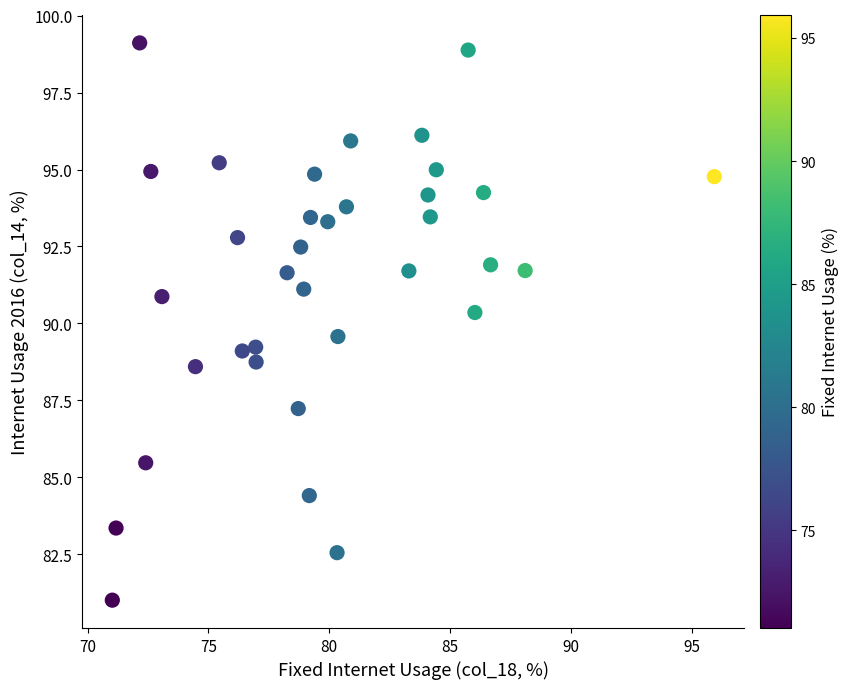

What is the range of X values (max minus min)?

24.9